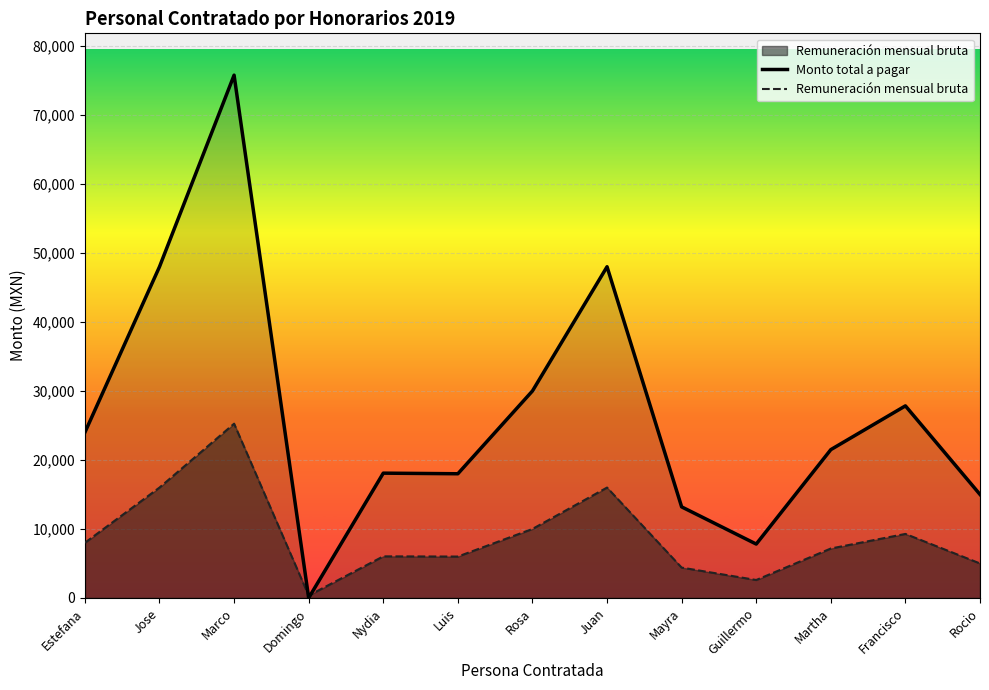

What is the label of the 2nd point from the right?

Francisco